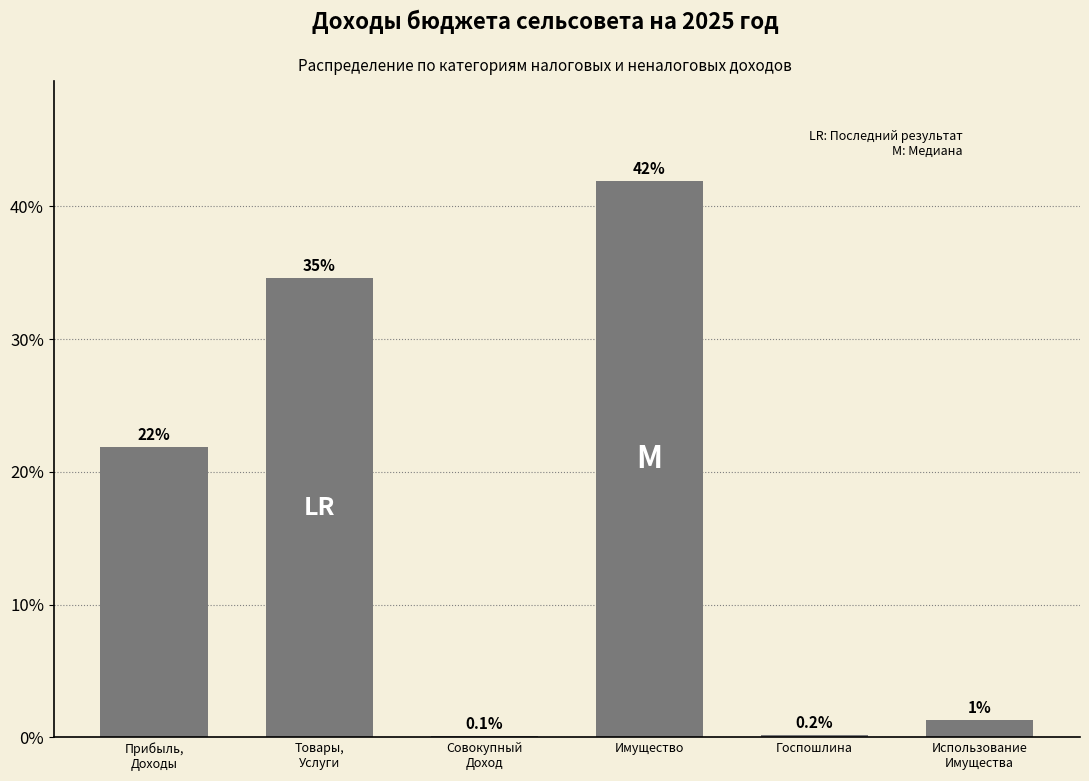

True or false: the data shows 0.2 at Госпошлина.

True